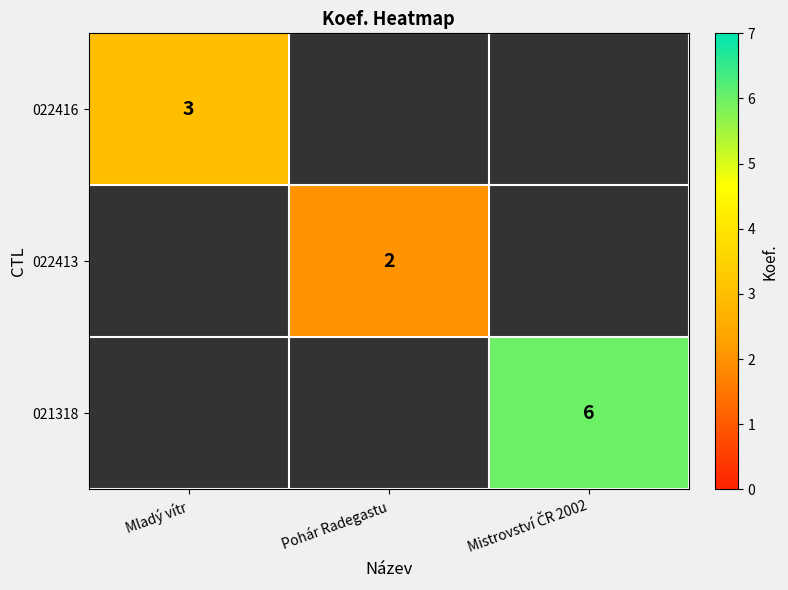

How many categories are shown in the chart?

3